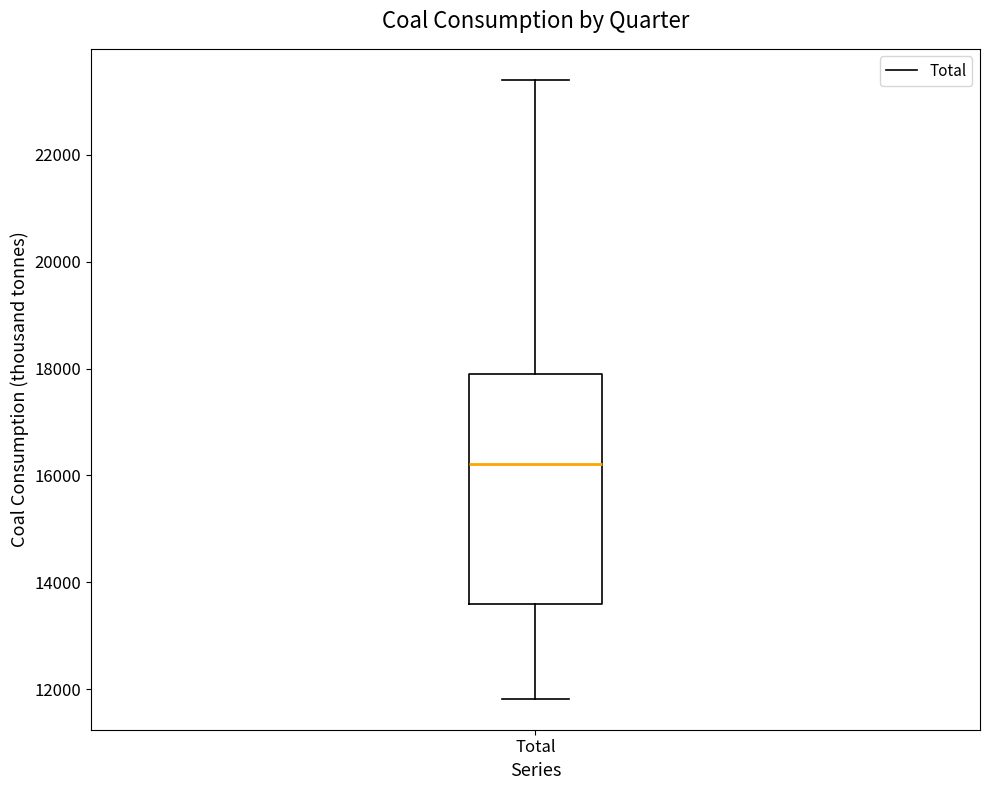

Where does the lower whisker of the box for Total end on the y-axis? The values are not printed on the chart, so give them approximately, as read against the axis.

11800